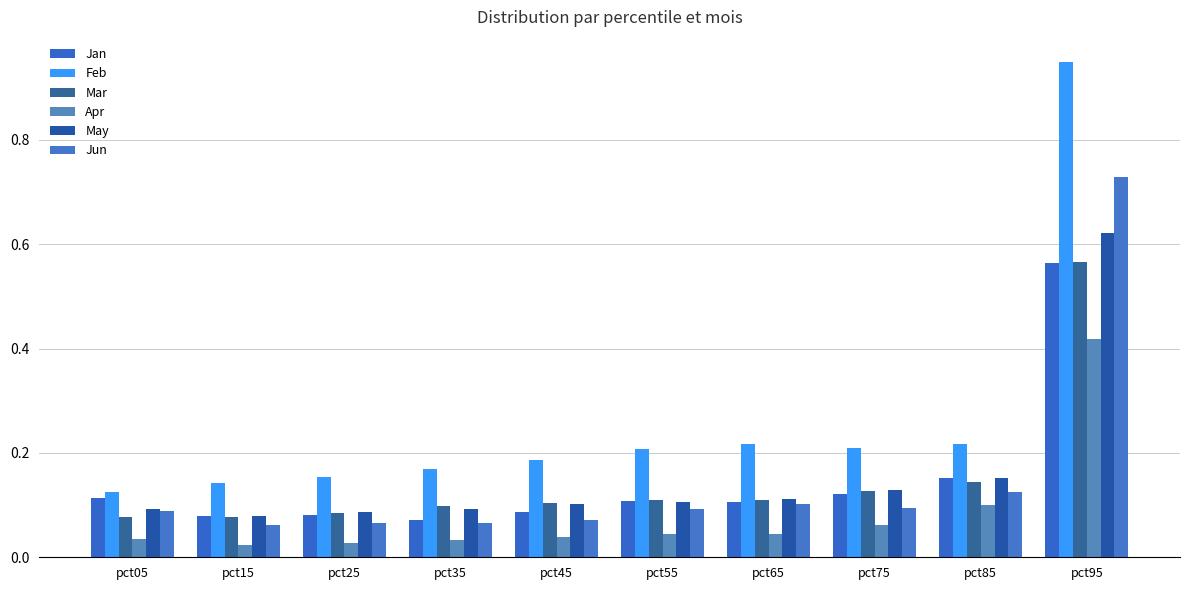

How many bars are there in total?

60